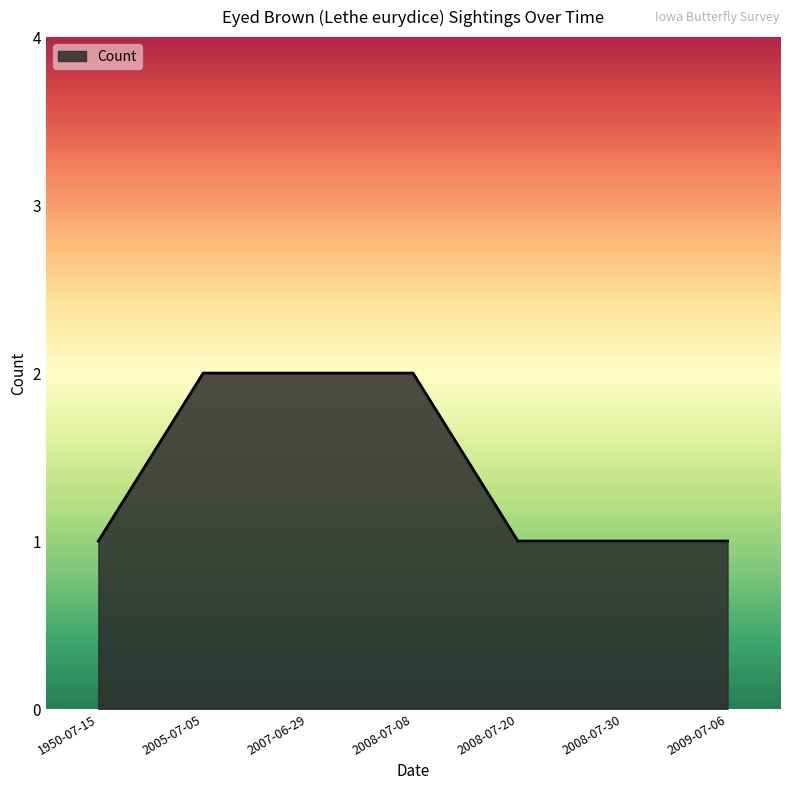

How many lines are shown in the chart?

1